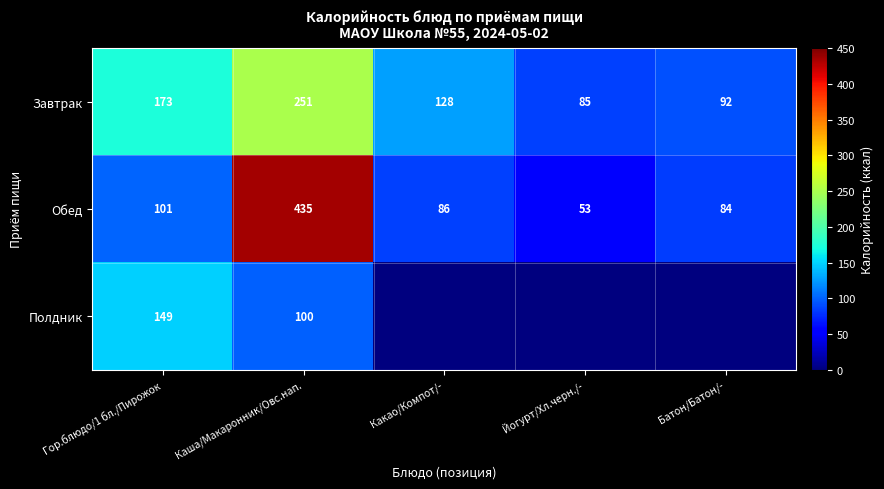

Is the value of Завтрак at Какао/Компот/- greater than the value of Обед at Йогурт/Хл.черн./-?

Yes